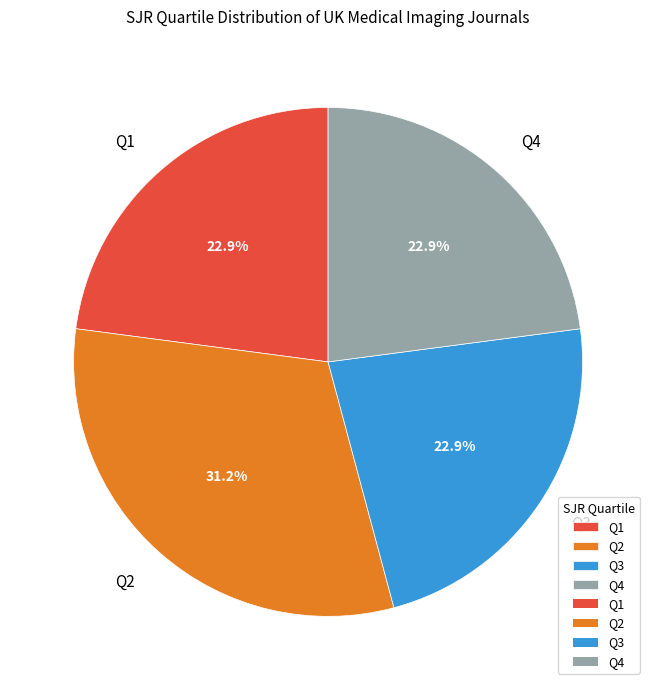

How many segments does this pie chart have?

4